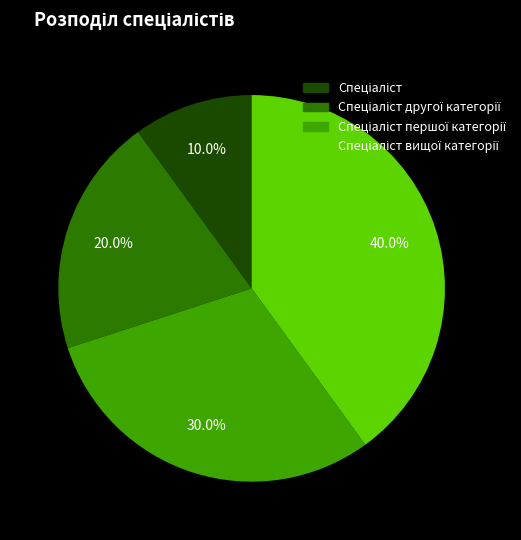

Does any single category account for the majority?

No